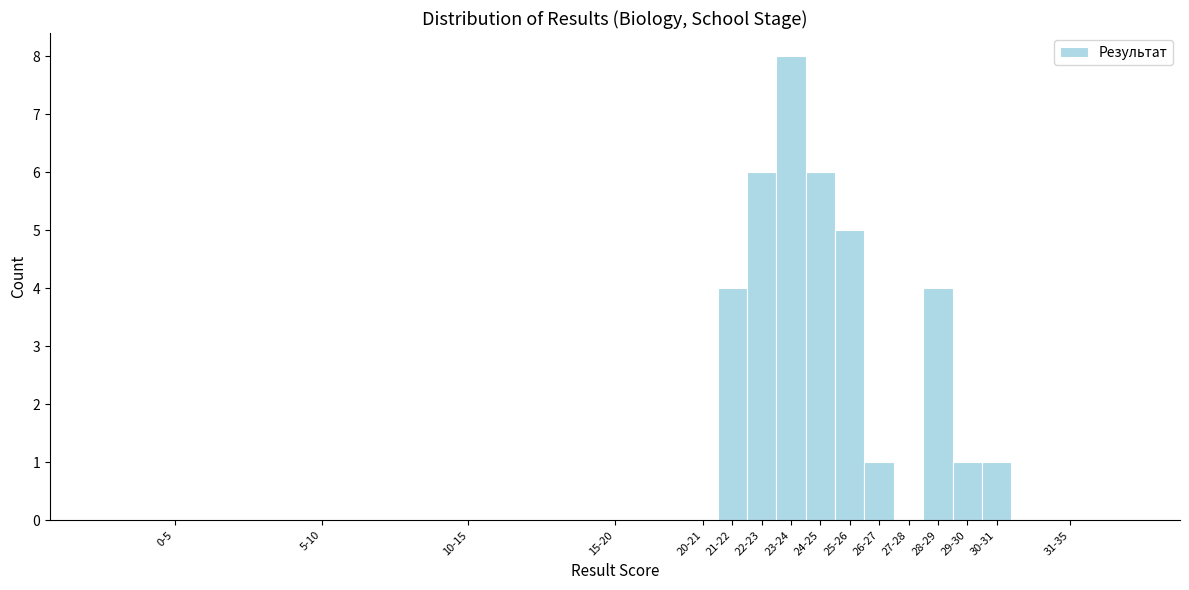

Reading left to right, transcribe all the data shown in this chart.

0-5=0	5-10=0	10-15=0	15-20=0	20-21=0	21-22=4	22-23=6	23-24=8	24-25=6	25-26=5	26-27=1	27-28=0	28-29=4	29-30=1	30-31=1	31-35=0